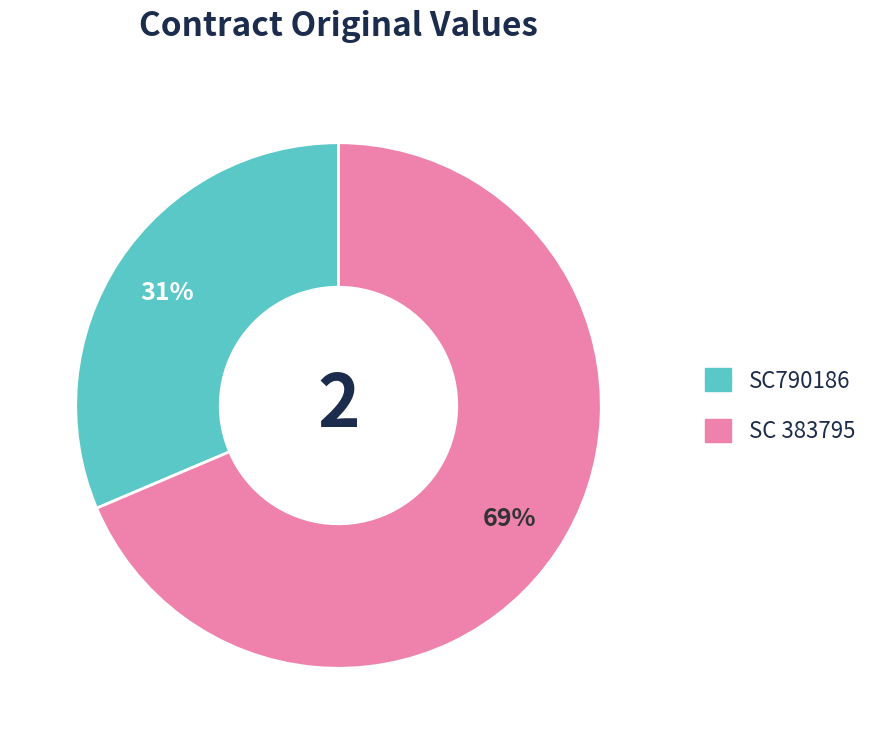

Is there any slice that represents more than half of the pie?

Yes